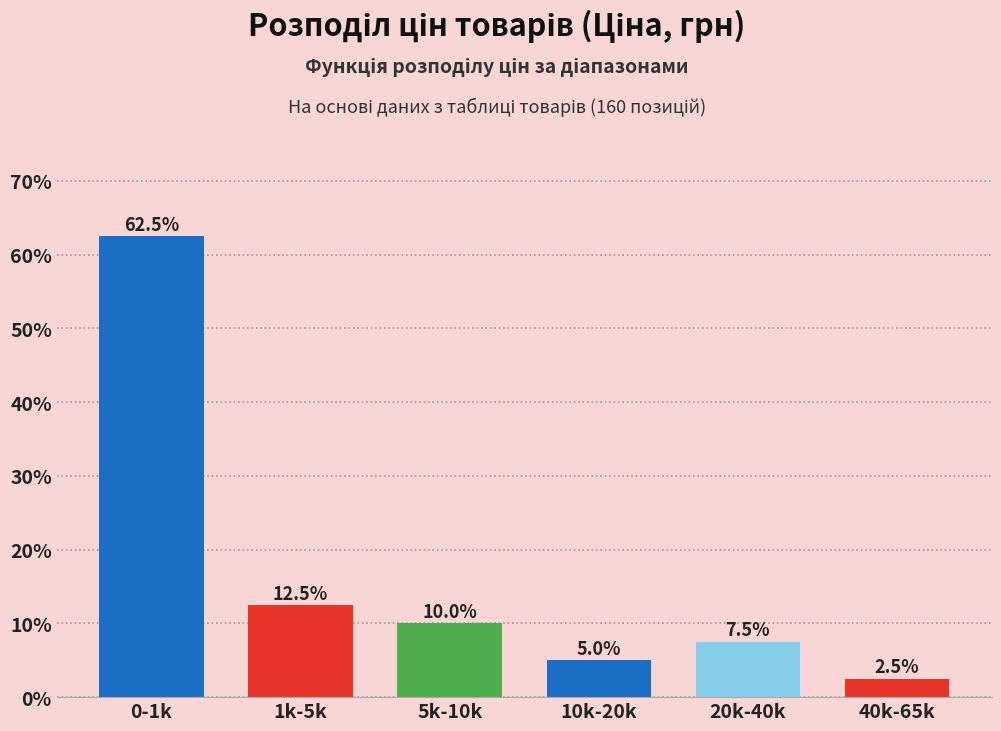

Reading left to right, transcribe all the data shown in this chart.

0-1k=62.5	1k-5k=12.5	5k-10k=10.0	10k-20k=5.0	20k-40k=7.5	40k-65k=2.5